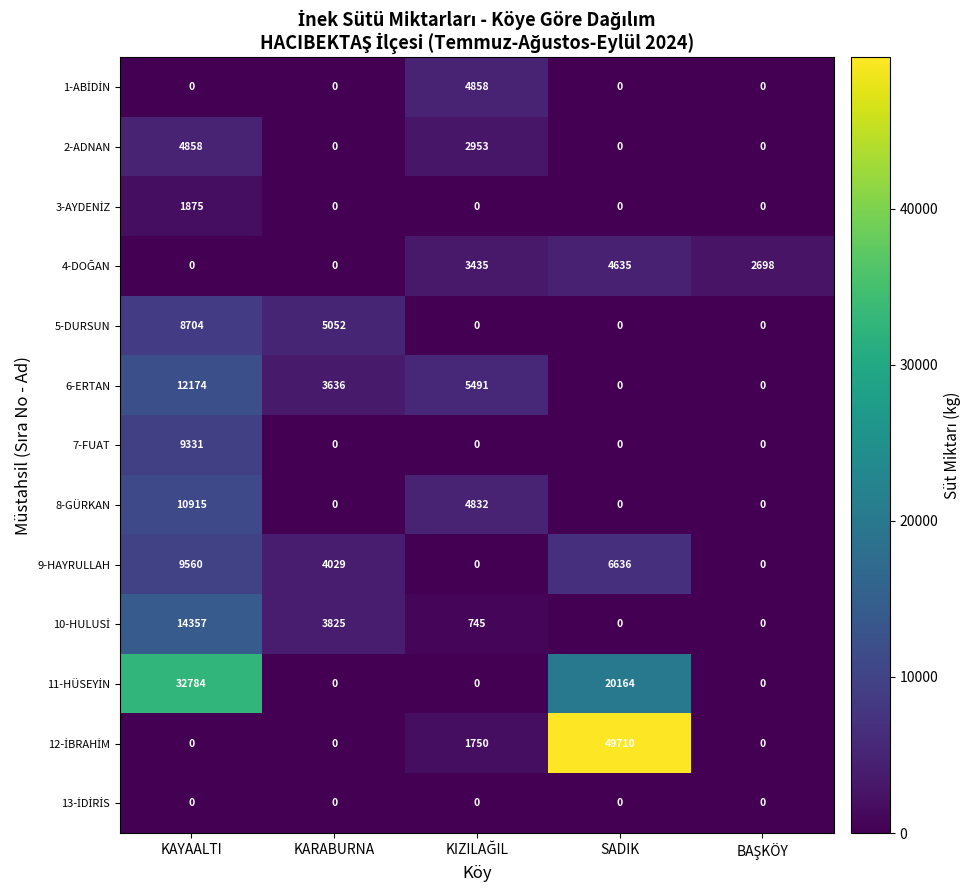

How many series are shown in this chart?

13